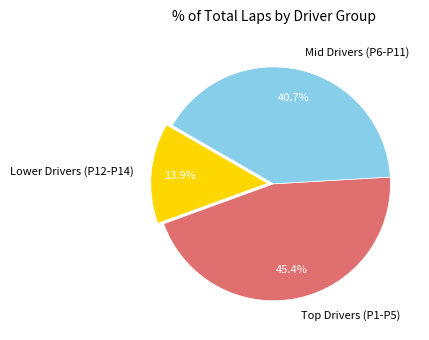

Does Mid Drivers (P6-P11) represent more than half of the total?

No